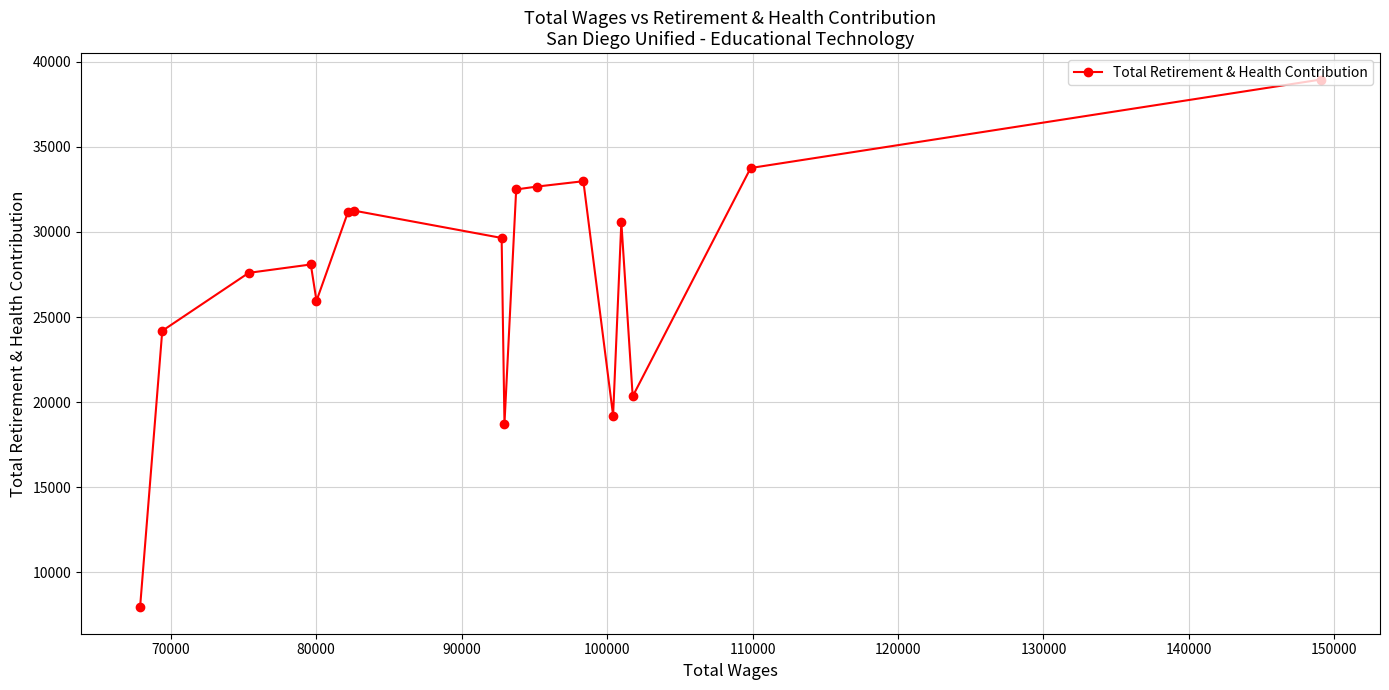

Count the number of data series in this chart.

1